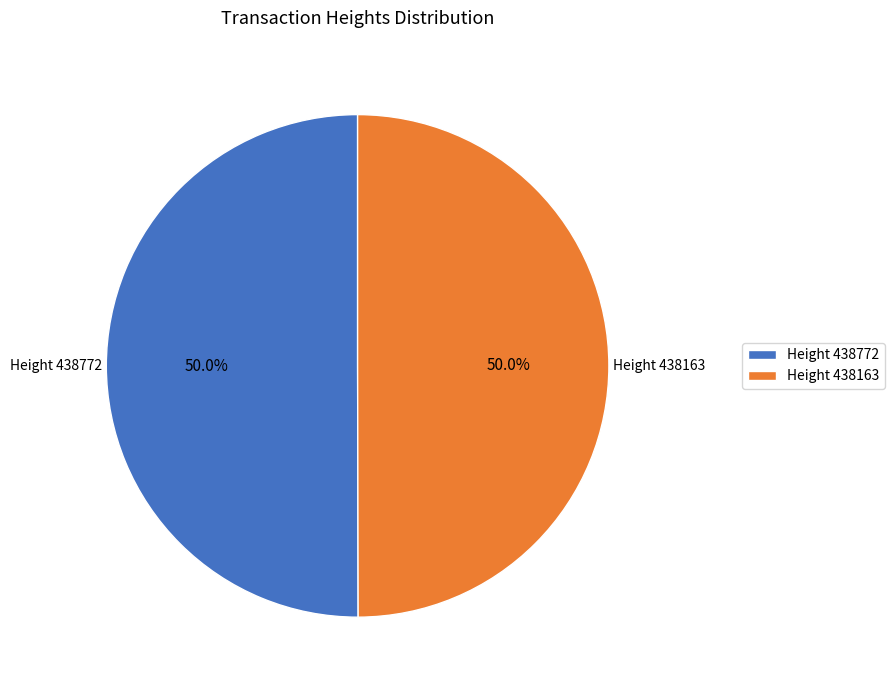

Count the number of slices in the pie.

2